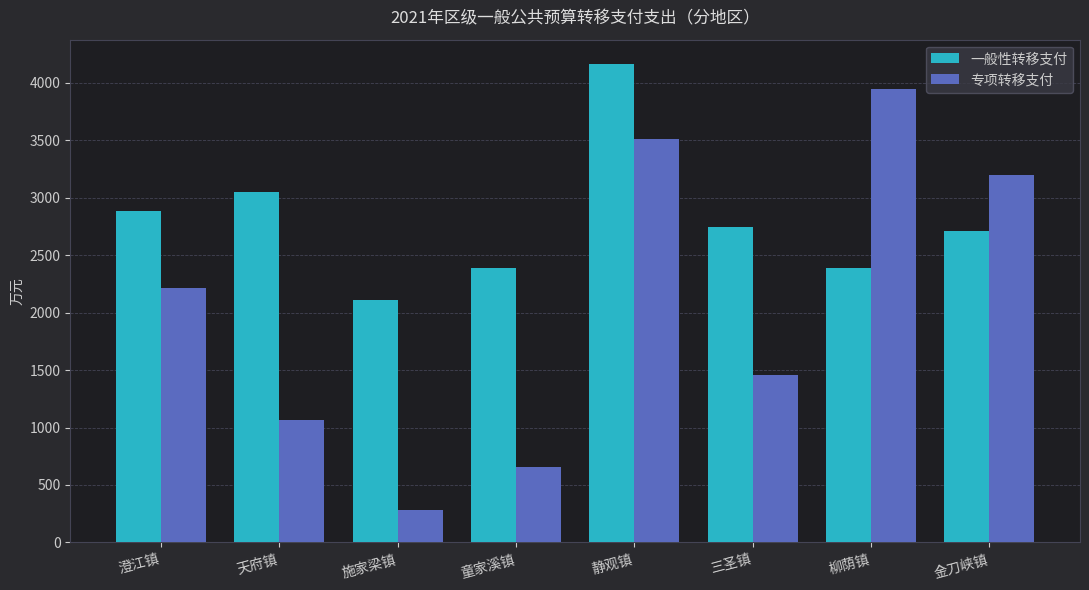

Count the number of categories in the chart.

8